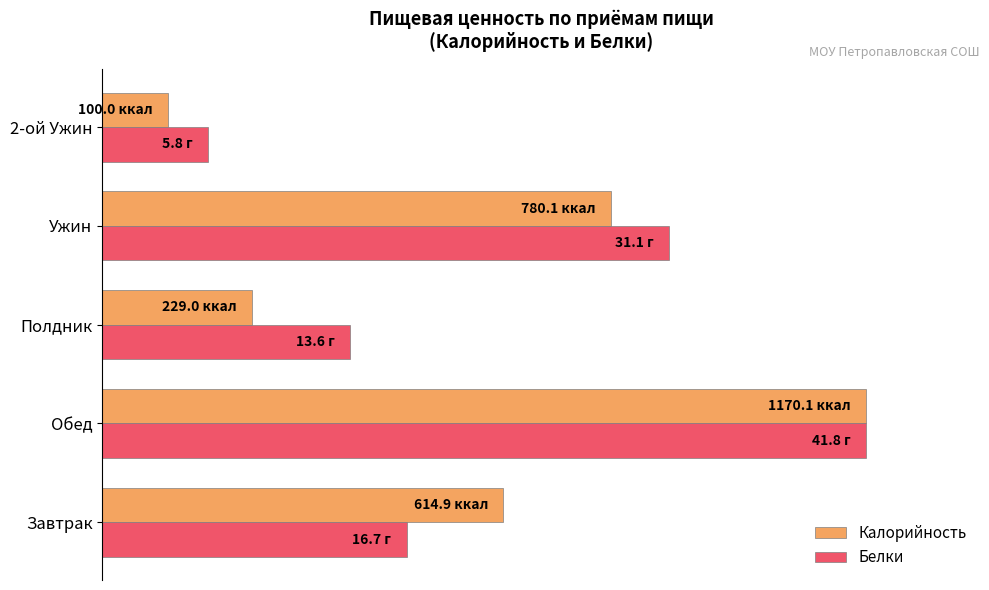

What are all the series names shown in the legend?

Калорийность, Белки